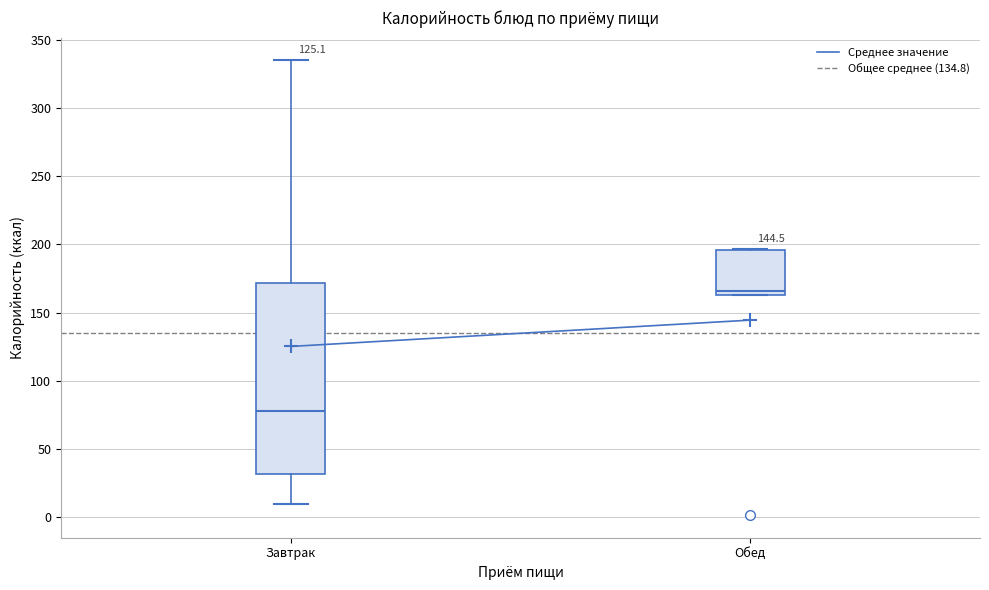

Which box has the highest median line?

Обед